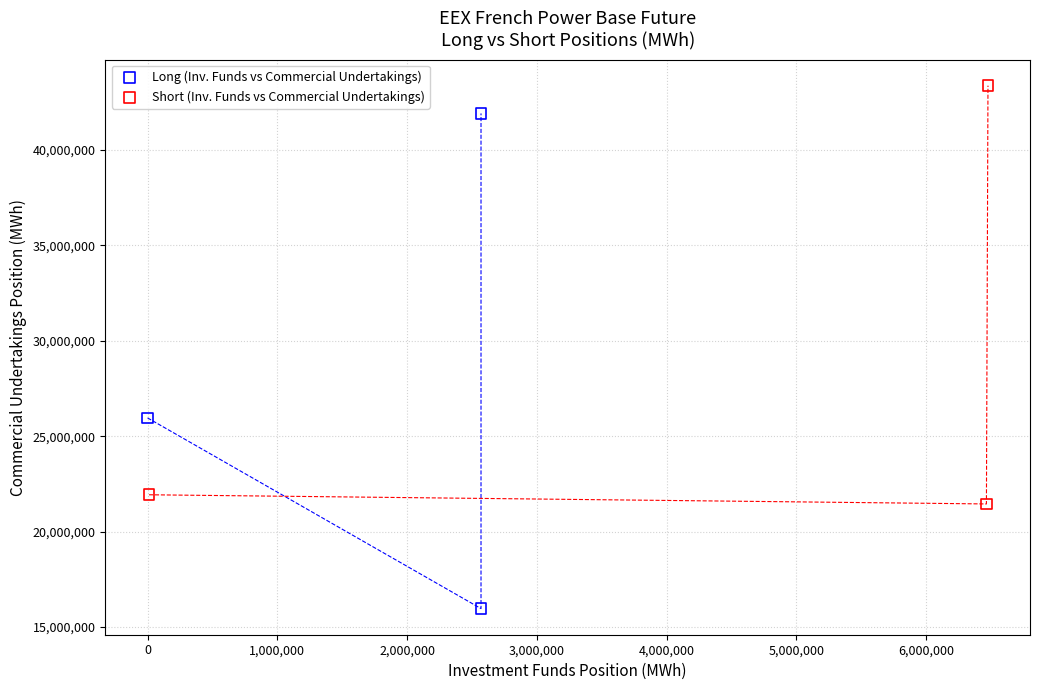

Which series reaches the maximum Y coordinate?

Short (Inv. Funds vs Commercial Undertakings)